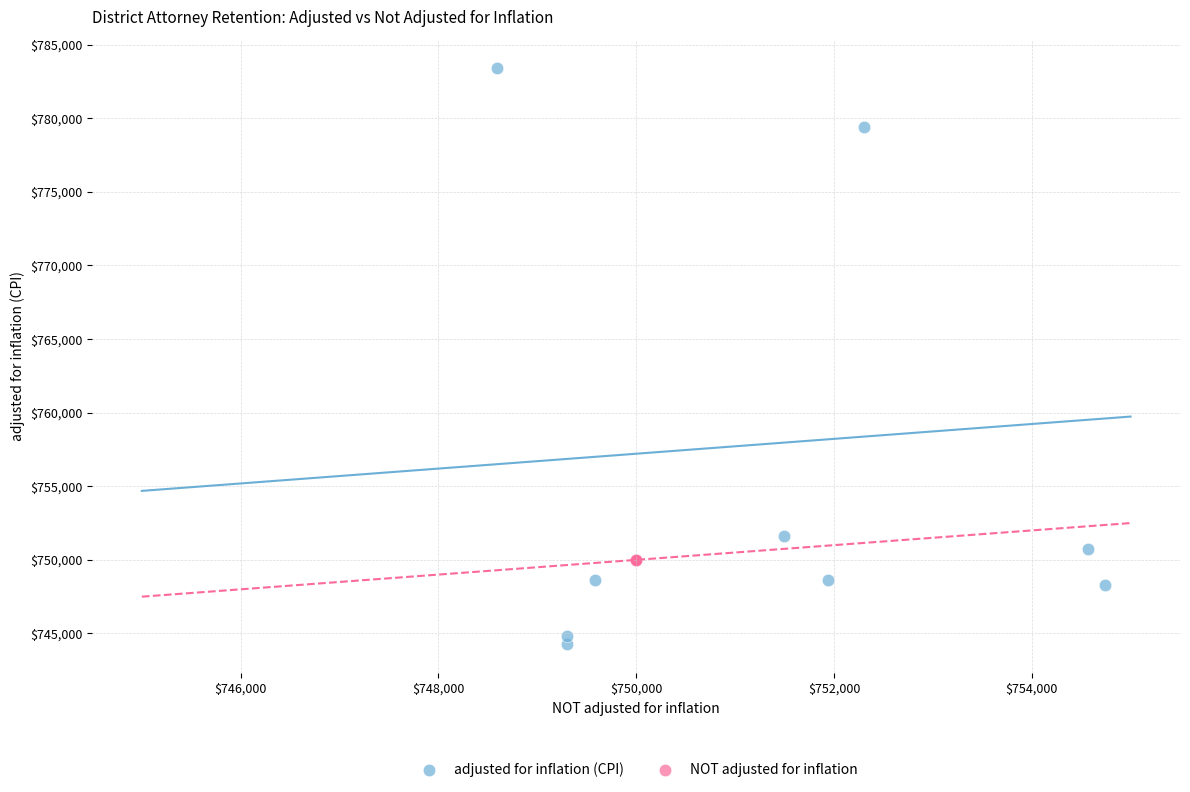

Which series reaches the minimum Y coordinate?

adjusted for inflation (CPI)